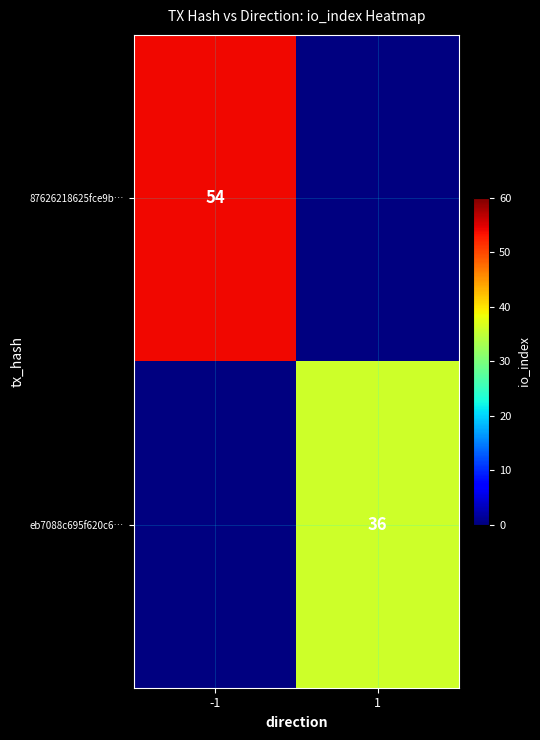

At how many categories does at least one series exceed 48?

1